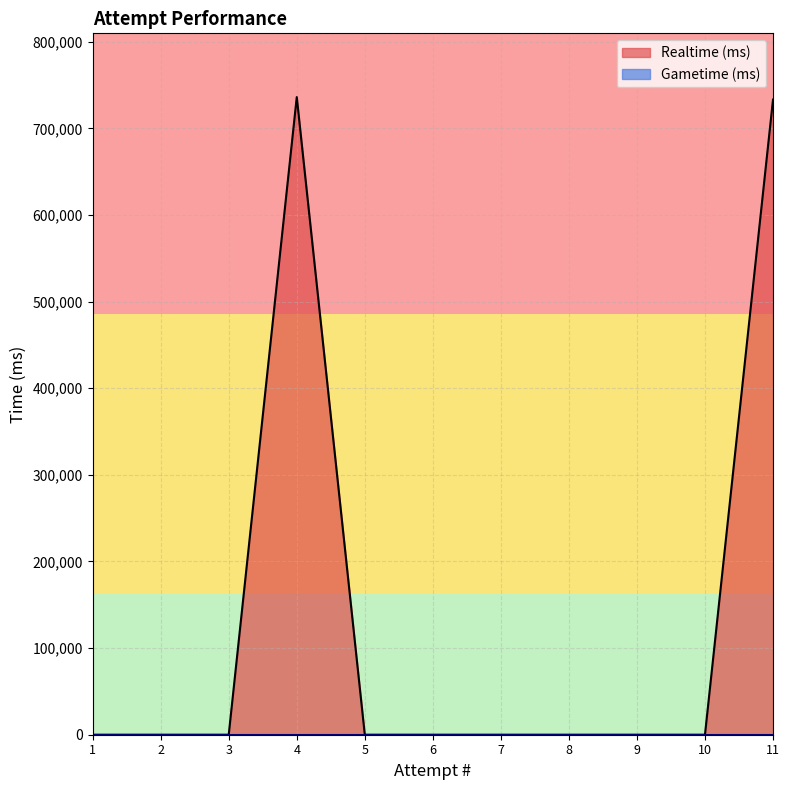

Which label corresponds to the largest value in the chart?

4